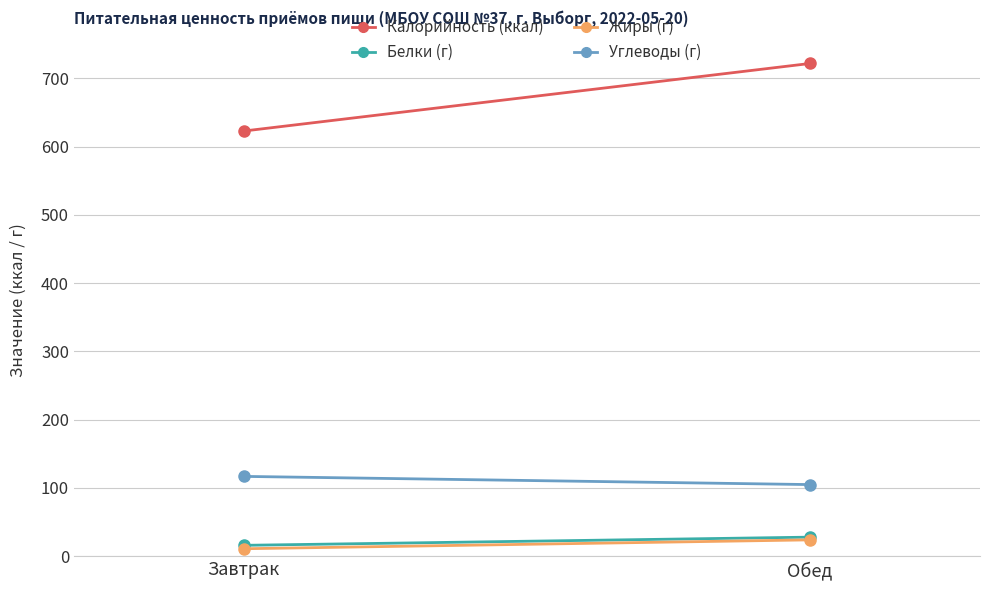

Reading right to left, extract all data points from this chart.

Калорийность (ккал): Обед=722	Завтрак=623
Белки (г): Обед=28	Завтрак=16
Жиры (г): Обед=24	Завтрак=11
Углеводы (г): Обед=105	Завтрак=117